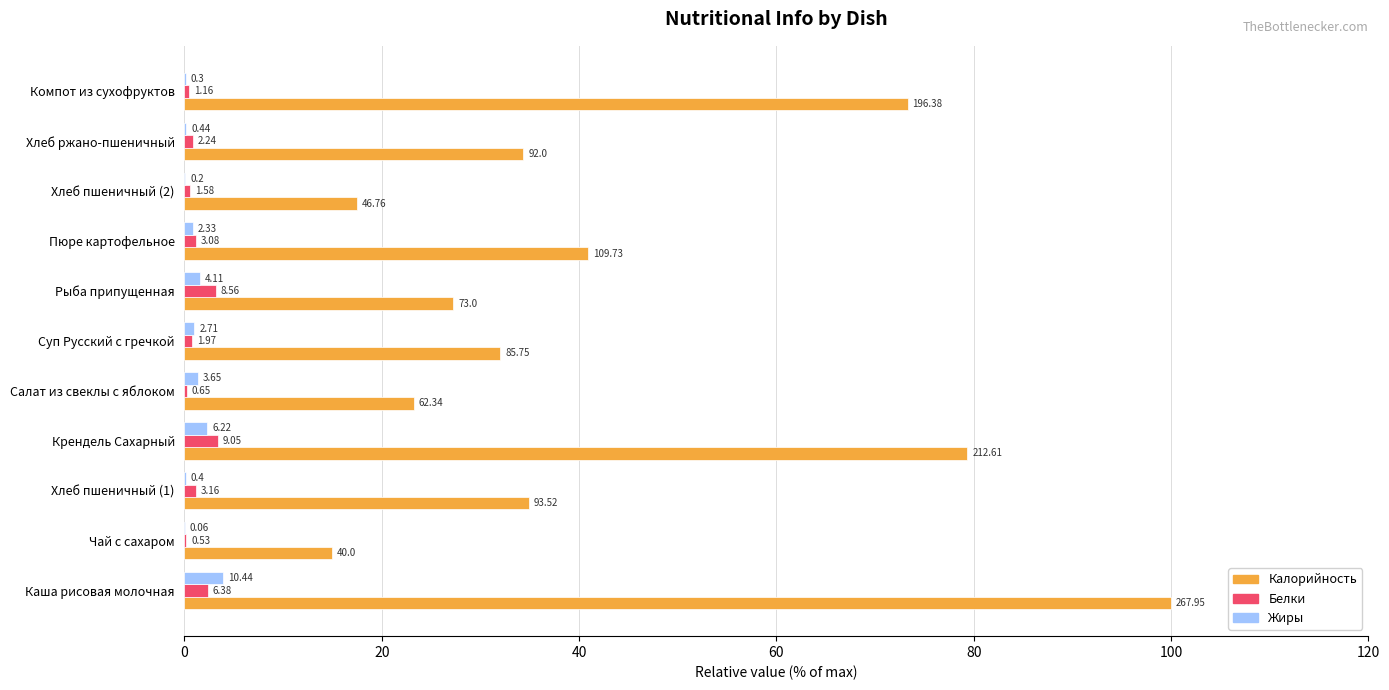

What are all the series names shown in the legend?

Калорийность, Белки, Жиры